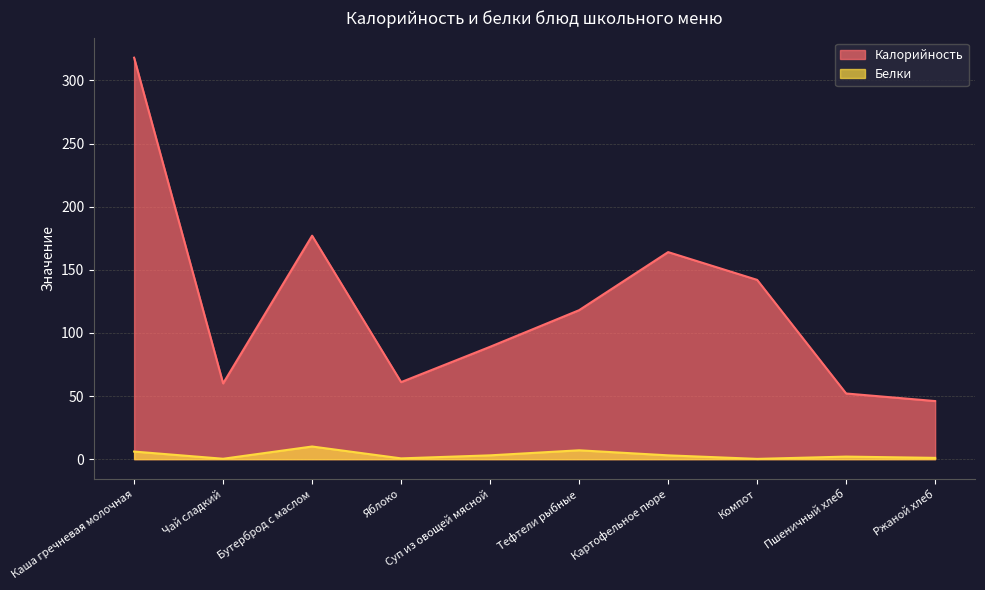

True or false: Калорийность has a value of 13.3 at Яблоко.

False